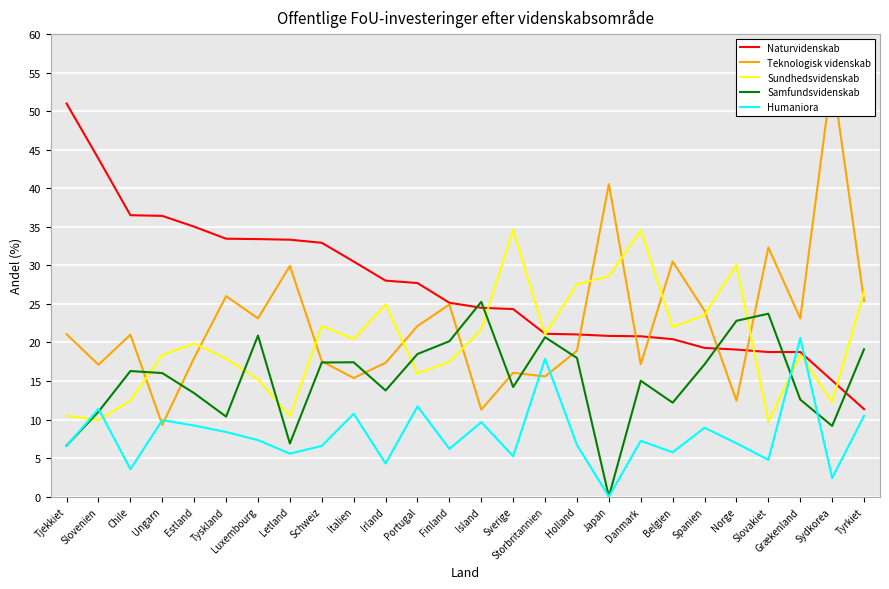

Count the number of data series in this chart.

5